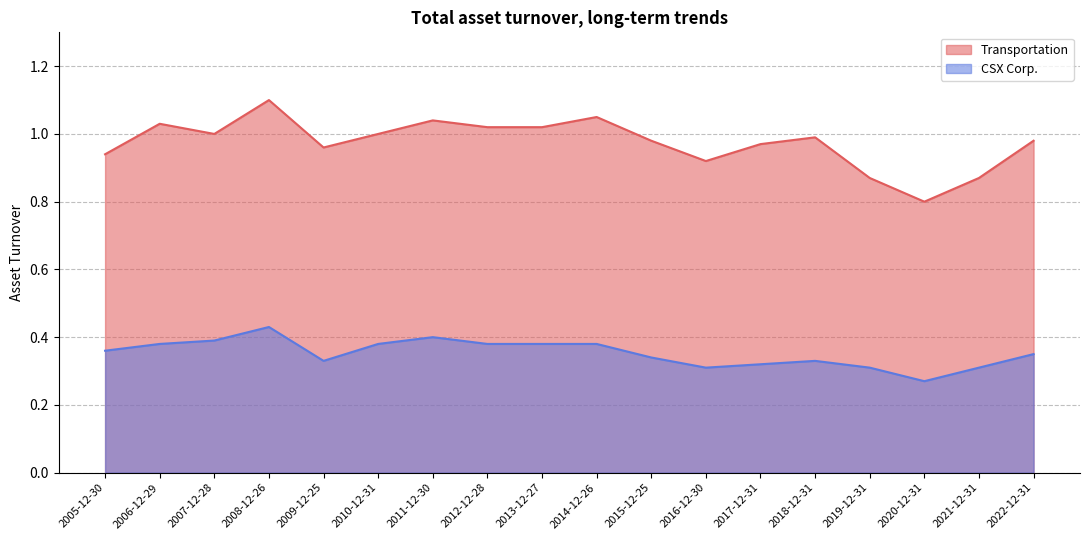

Reading right to left, what are all the values shown in this chart?

Transportation: 1.0	0.9	0.8	0.9	1.0	1.0	0.9	1.0	1.1	1.0	1.0	1.0	1.0	1.0	1.1	1.0	1.0	0.9
CSX Corp.: 0.3	0.3	0.3	0.3	0.3	0.3	0.3	0.3	0.4	0.4	0.4	0.4	0.4	0.3	0.4	0.4	0.4	0.4